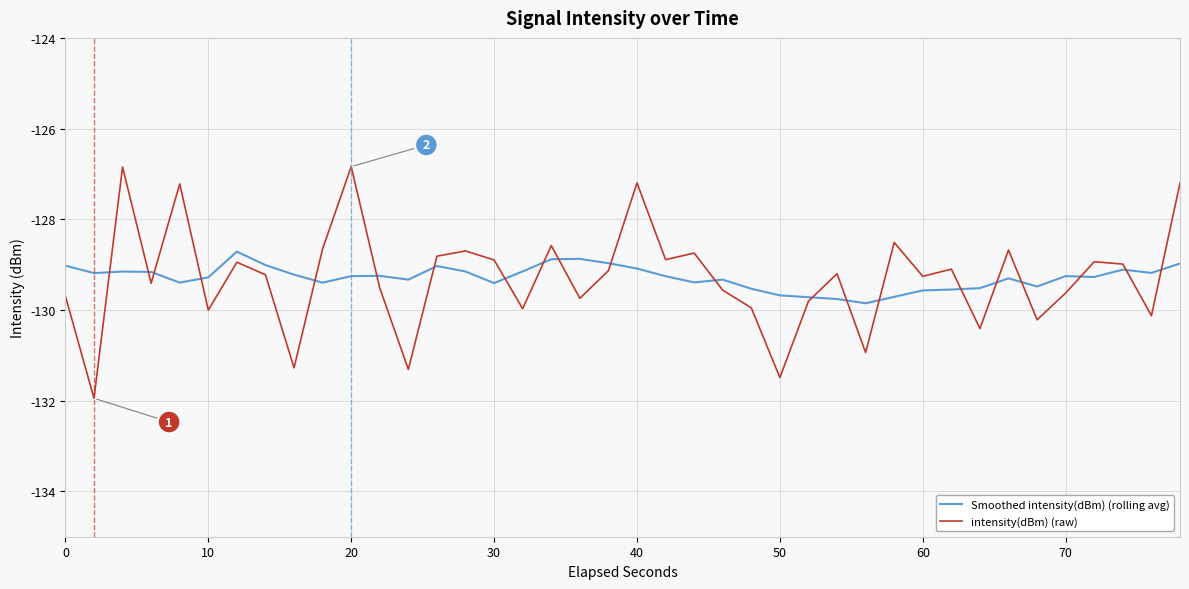

What is the maximum value shown in the chart?

-126.8